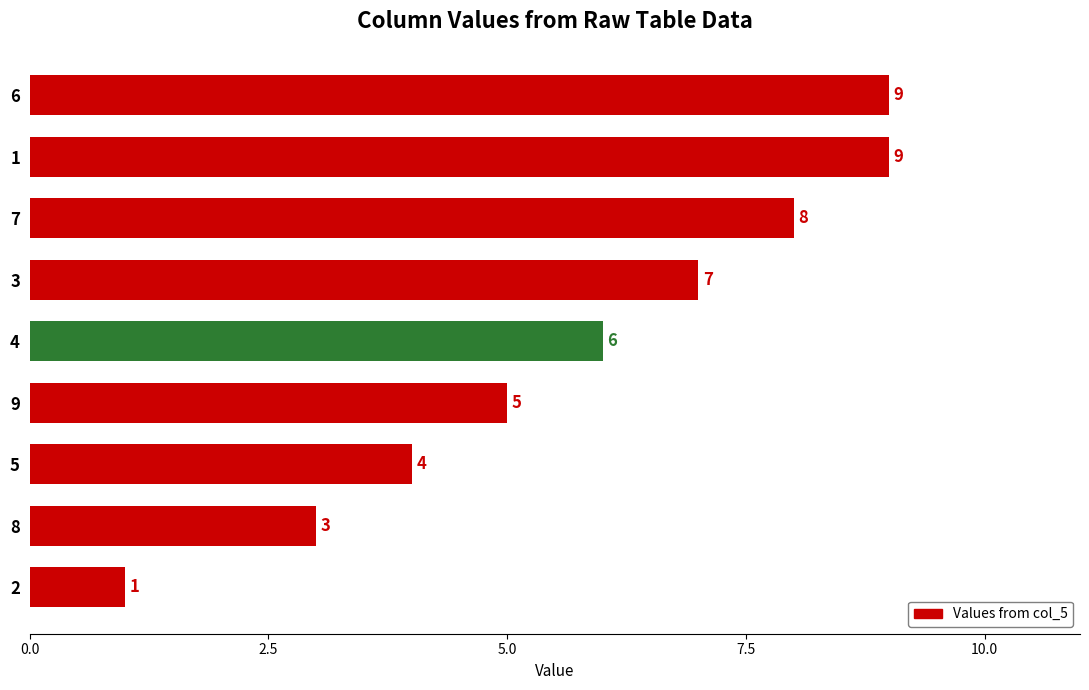

How many bars are there in total?

9